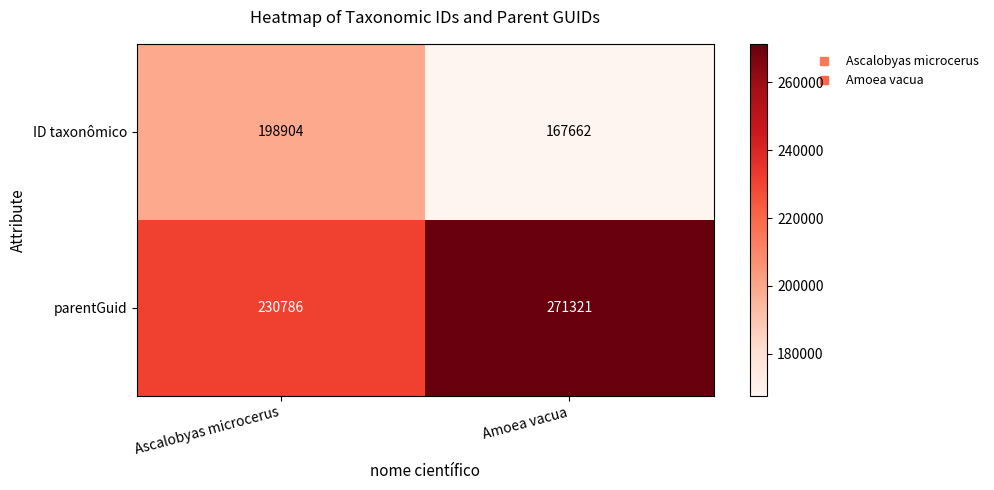

Between Ascalobyas microcerus and Amoea vacua, which series saw the biggest shift?

parentGuid